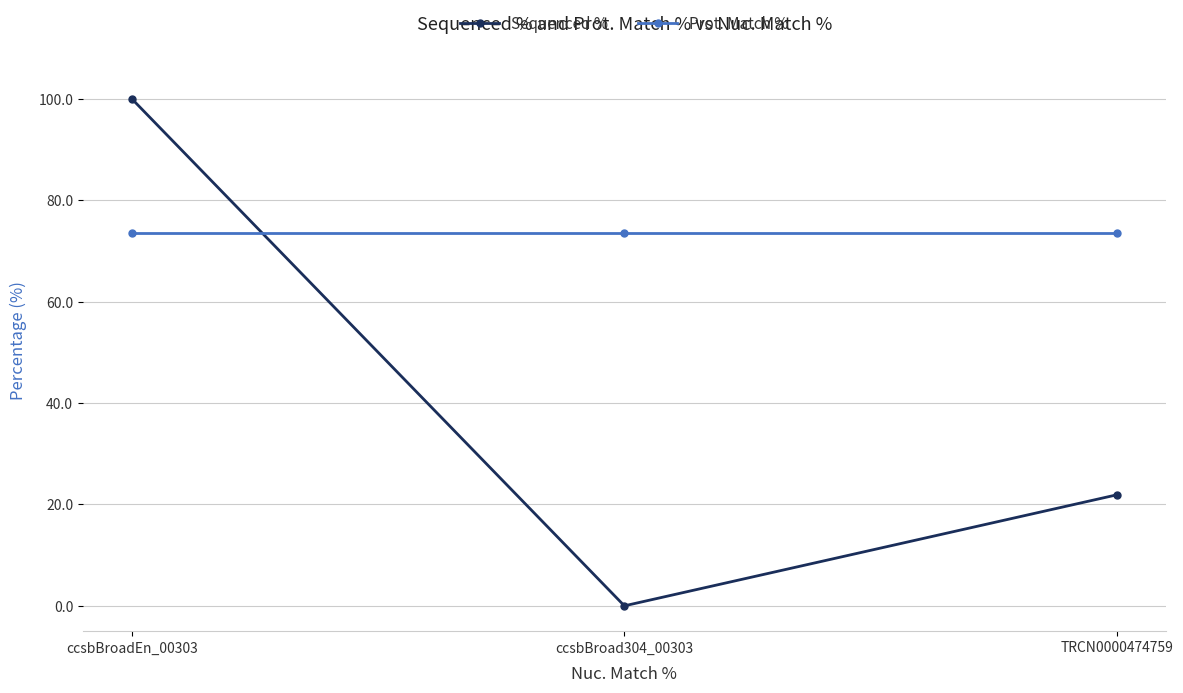

Does the chart have visible grid lines?

Yes